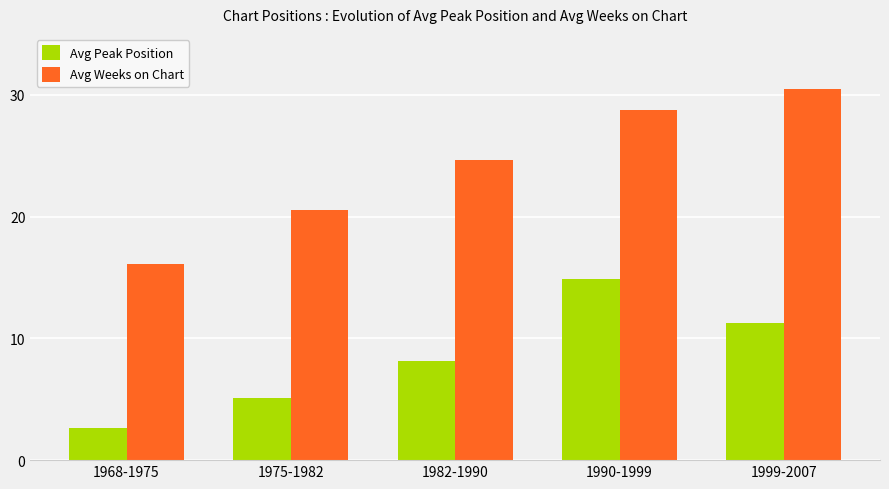

Where is Avg Peak Position nearest to the value 8?

1982-1990